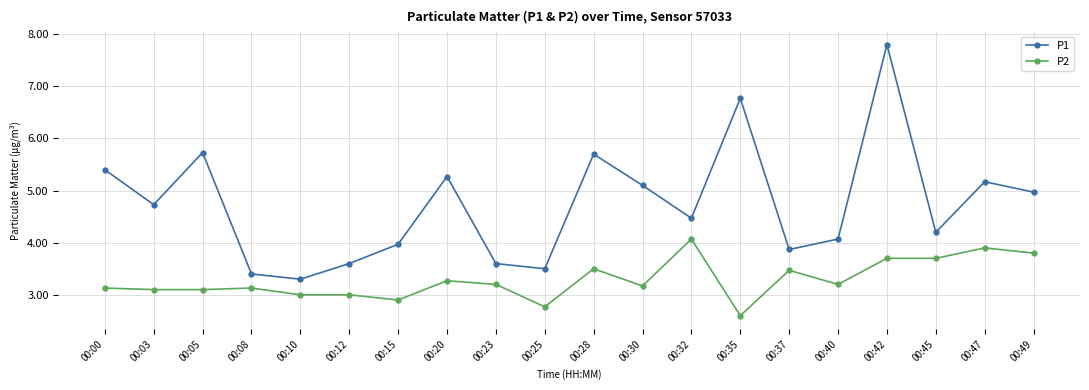

Reading left to right, what are all the values shown in this chart?

P1: 00:00=5.4	00:03=4.7	00:05=5.7	00:08=3.4	00:10=3.3	00:12=3.6	00:15=4.0	00:20=5.3	00:23=3.6	00:25=3.5	00:28=5.7	00:30=5.1	00:32=4.5	00:35=6.8	00:37=3.9	00:40=4.1	00:42=7.8	00:45=4.2	00:47=5.2	00:49=5.0
P2: 00:00=3.1	00:03=3.1	00:05=3.1	00:08=3.1	00:10=3.0	00:12=3.0	00:15=2.9	00:20=3.3	00:23=3.2	00:25=2.8	00:28=3.5	00:30=3.2	00:32=4.1	00:35=2.6	00:37=3.5	00:40=3.2	00:42=3.7	00:45=3.7	00:47=3.9	00:49=3.8